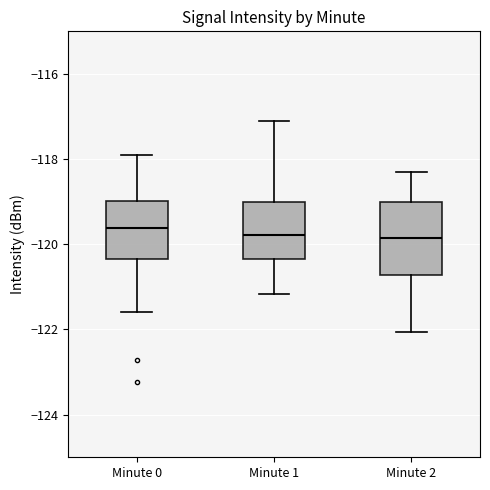

Reading left to right, transcribe this box plot: for each box, give where its median line is, the range the box spans, and where its two whiskers end, as read against the y-axis. The values are not printed on the chart, so give them approximately, as read against the axis.

Minute 0: median -119.6, box -120.4 to -119.0, whiskers -121.6 to -118.0
Minute 1: median -119.8, box -120.4 to -119.0, whiskers -121.2 to -117.0
Minute 2: median -119.8, box -120.8 to -119.0, whiskers -122.0 to -118.4